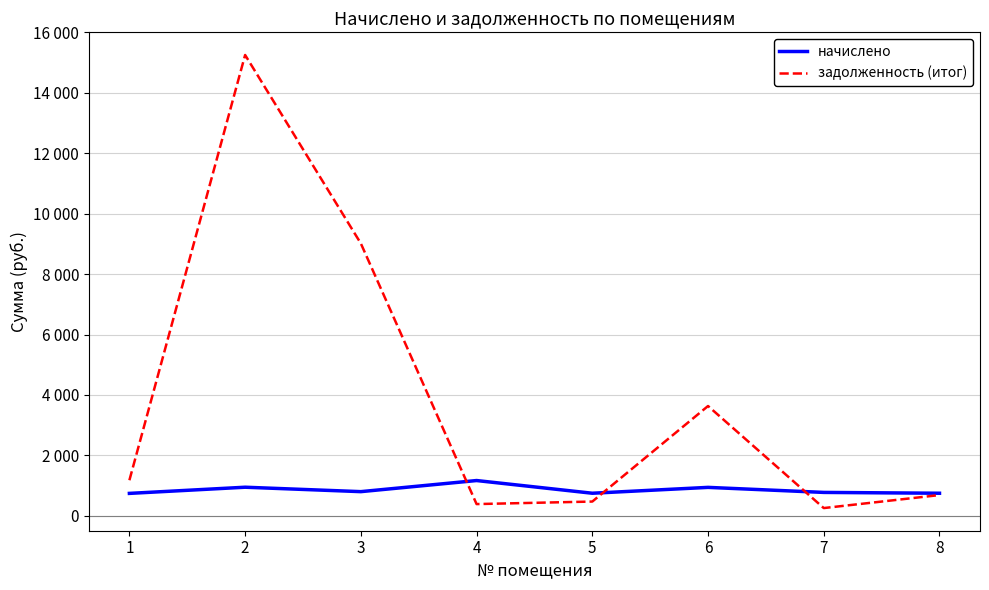

Between which two adjacent categories do начислено and задолженность (итог) first intersect?

3 and 4